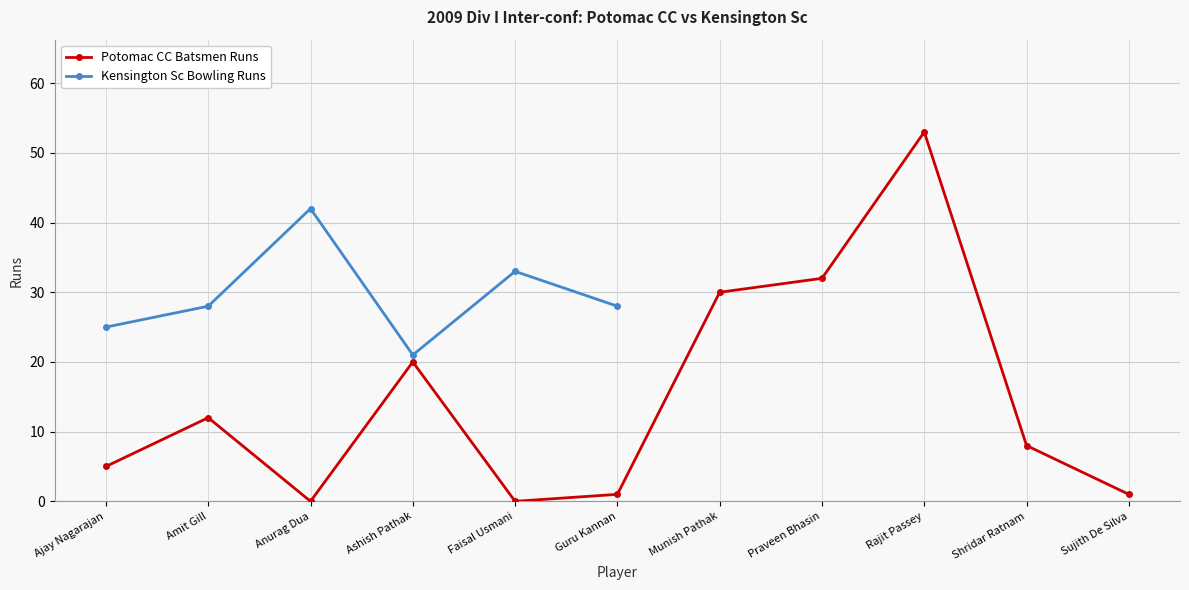

The value of Potomac CC Batsmen Runs at Anurag Dua is 0. True or false?

True